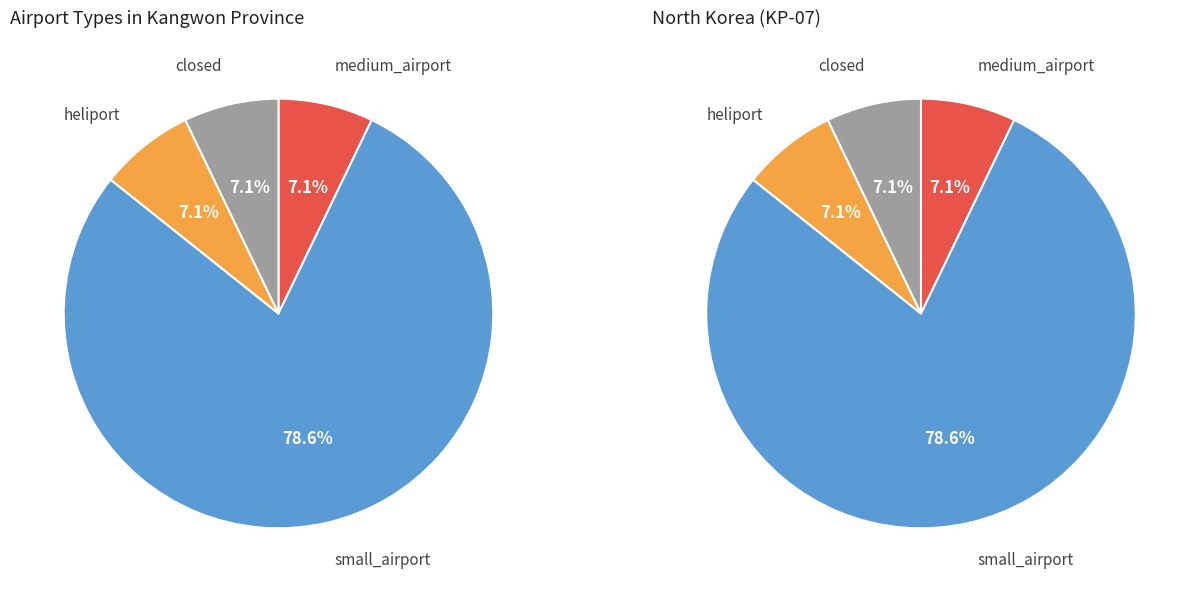

True or false: closed accounts for 7% of the total.

True